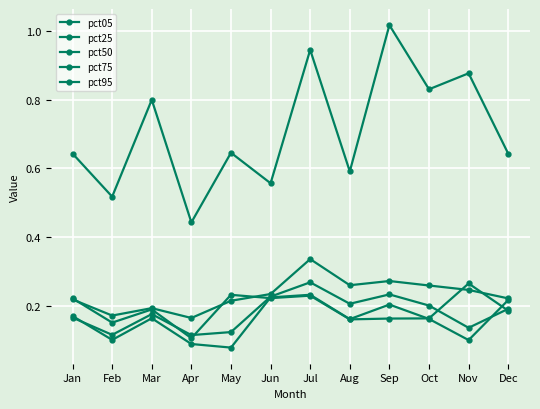

Between Mar and Jul, which series saw the biggest shift?

pct95